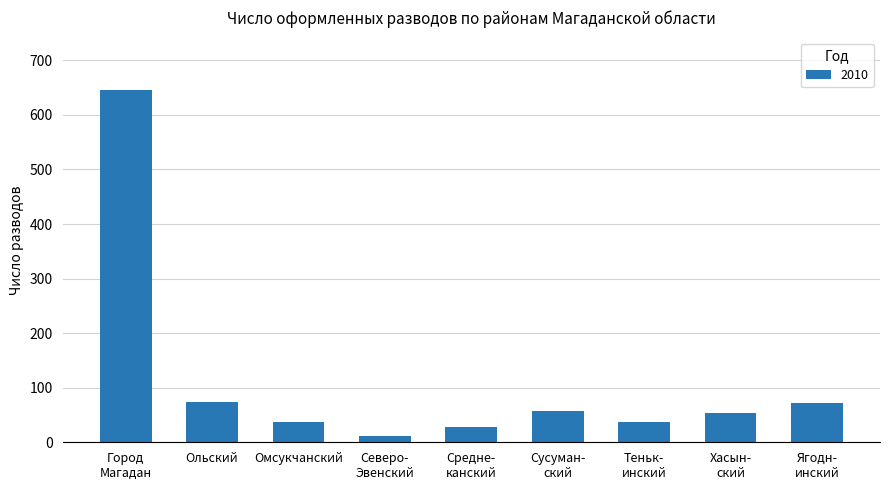

What is the average value?

113